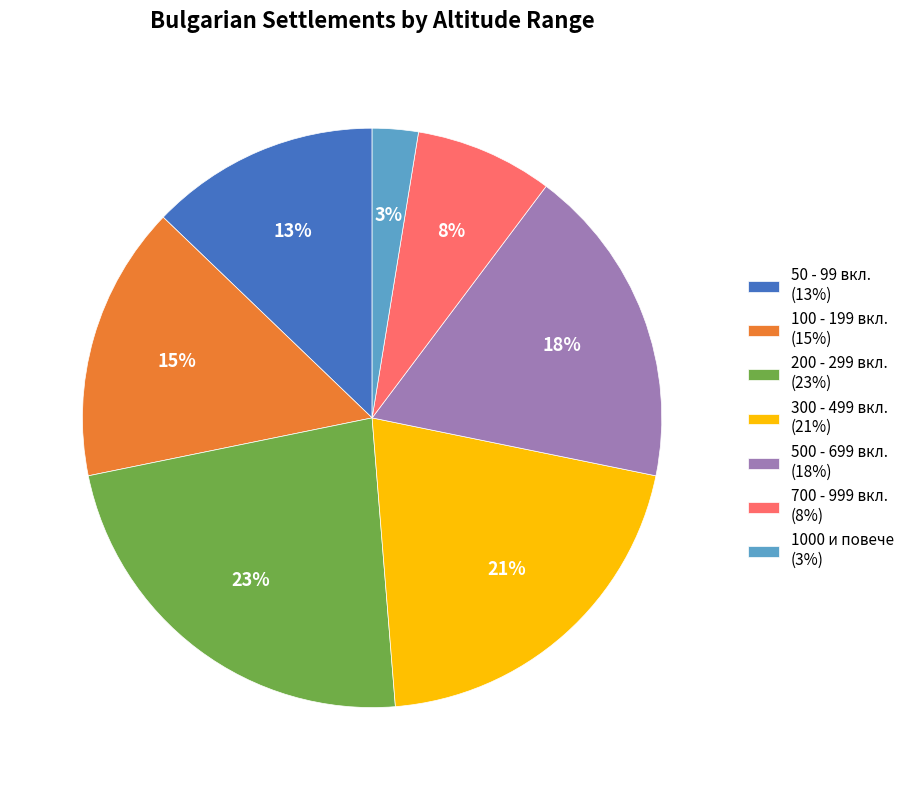

Do 300 - 499 вкл. (21%) and 700 - 999 вкл. (8%) together represent more than half of the pie?

No